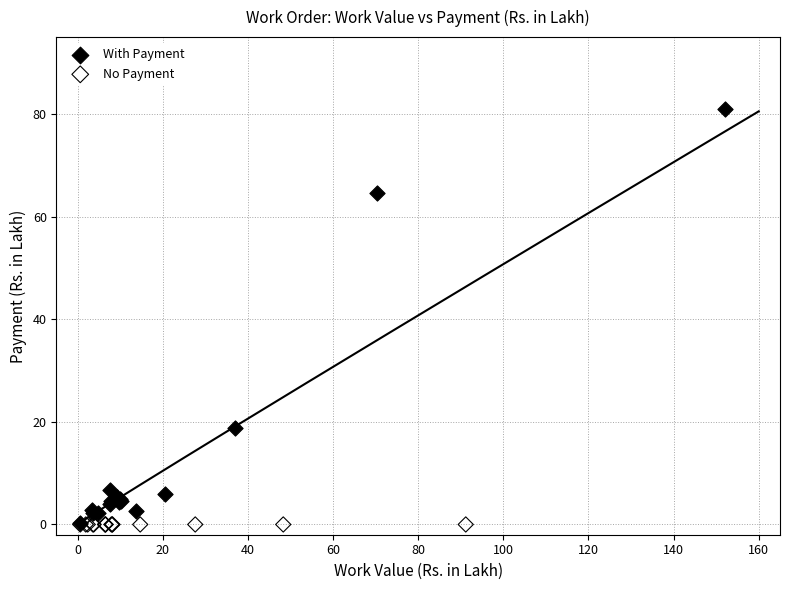

Which series reaches the maximum Y coordinate?

With Payment